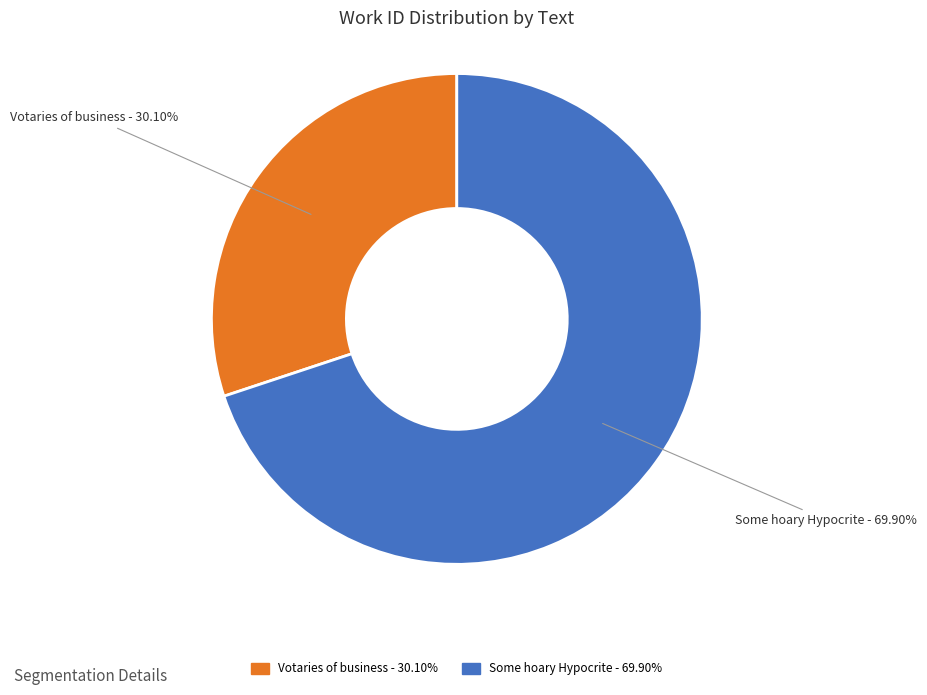

Does any single category account for the majority?

Yes